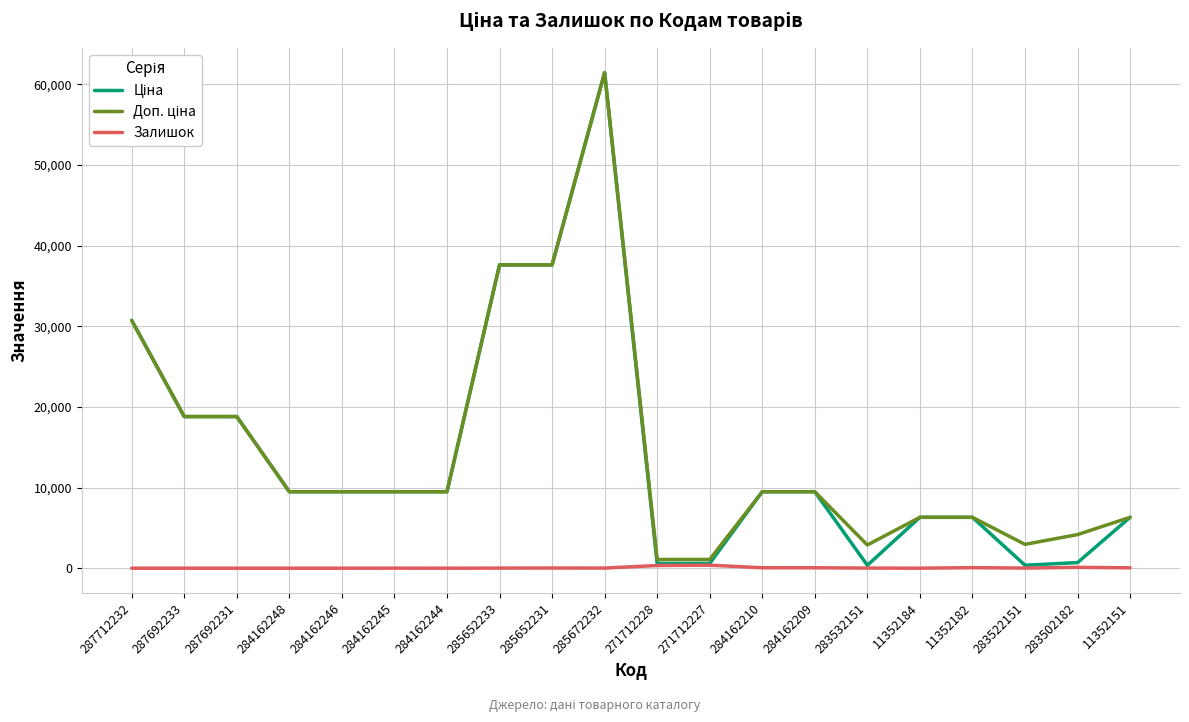

Which label corresponds to the largest value in the chart?

285672232